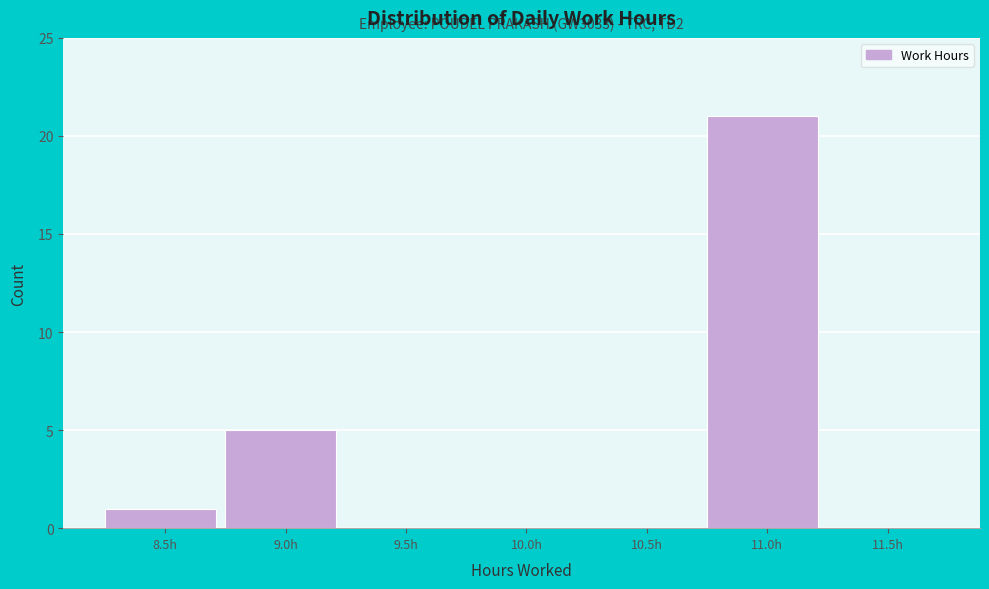

Reading left to right, list all the values displayed in this chart.

8.5h=1	9.0h=5	9.5h=0	10.0h=0	10.5h=0	11.0h=21	11.5h=0